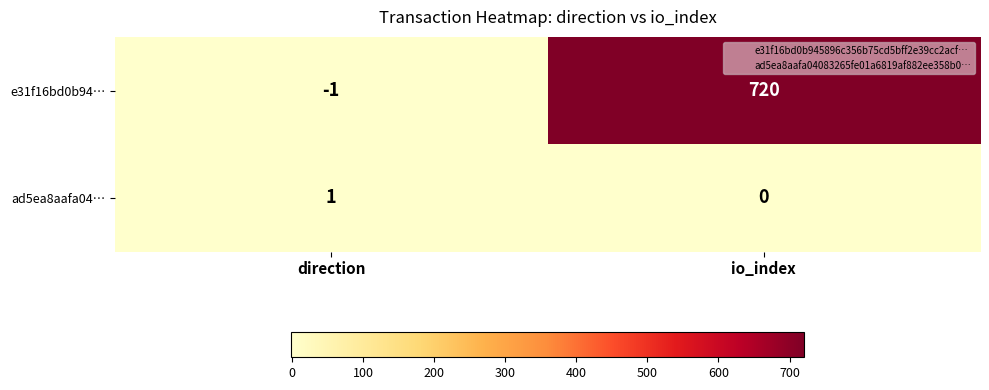

Reading left to right, extract all data points from this chart.

e31f16bd0b94…: -1	720
ad5ea8aafa04…: 1	0